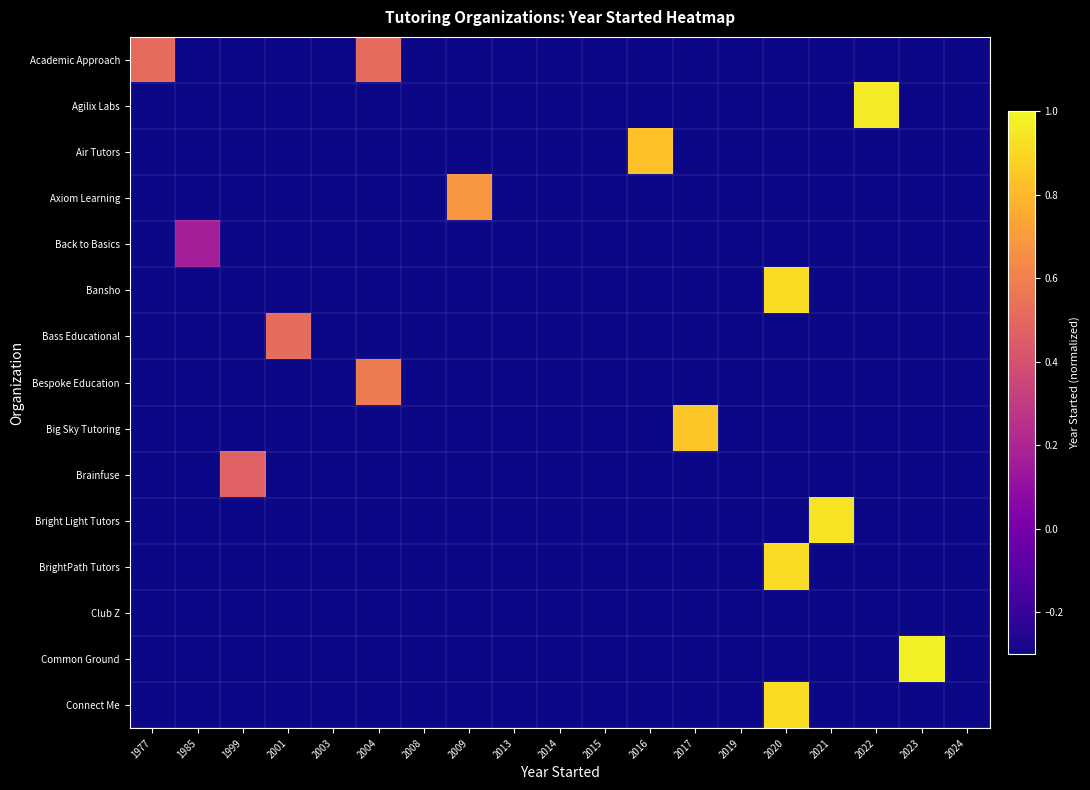

What is the total value across all series at 2001?

-3.7